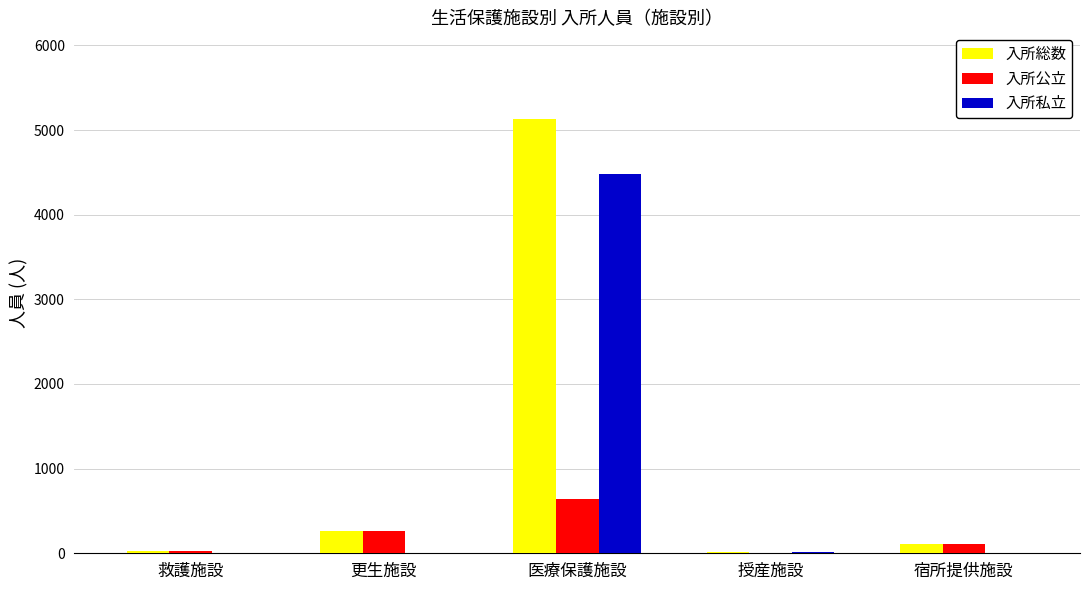

Where is 入所総数 nearest to the value 2570?

更生施設